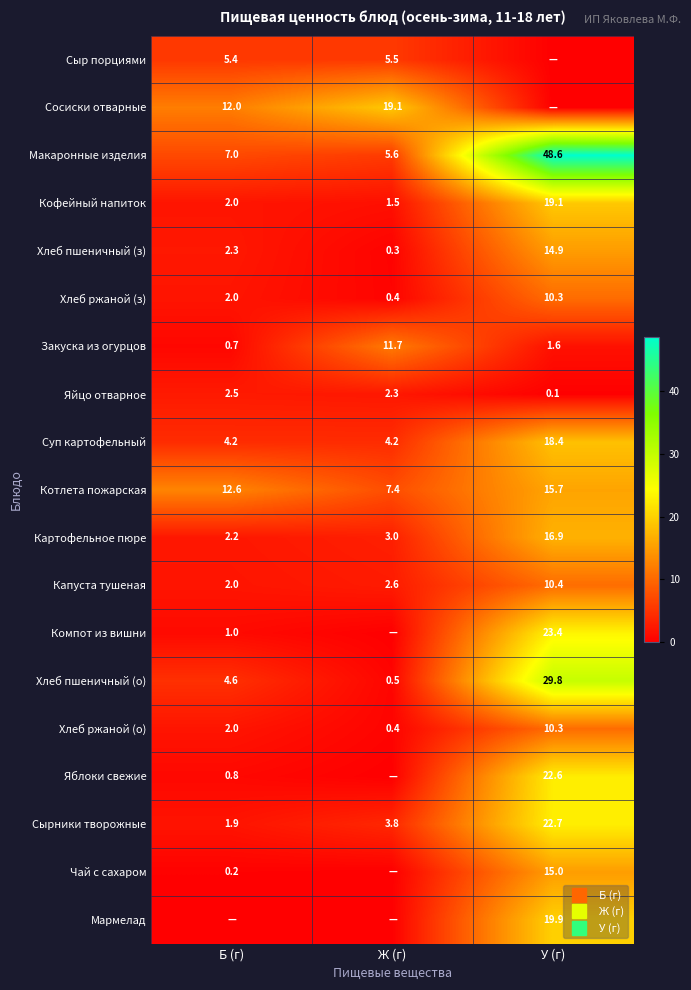

True or false: Картофельное пюре has a value of 29.5 at У (г).

False